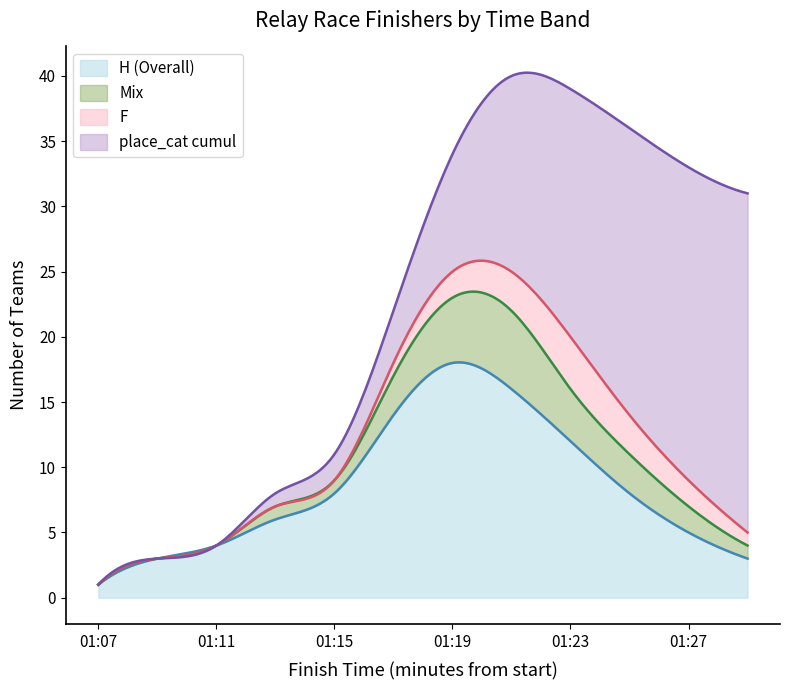

Which category has the lowest value across all series?

01:07